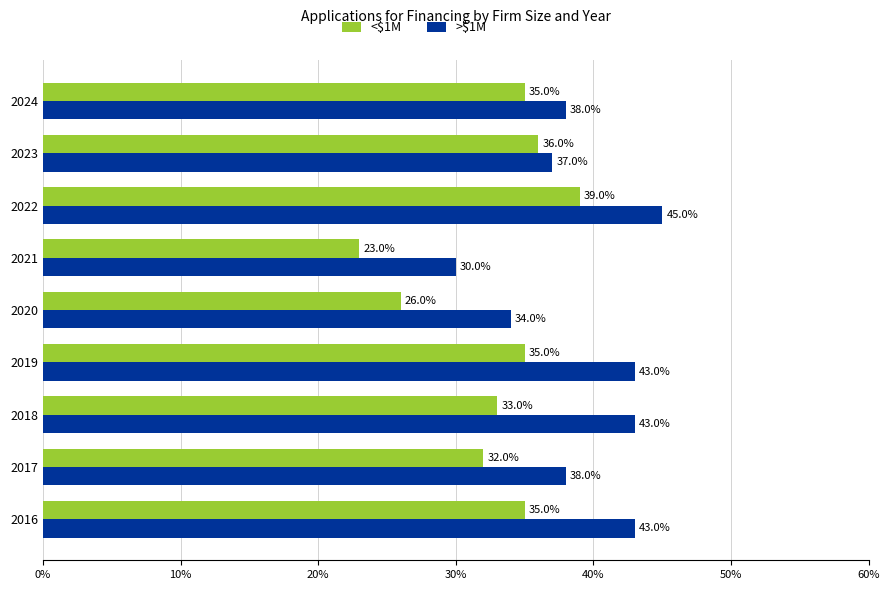

Which series has the largest range (max minus min)?

<$1M